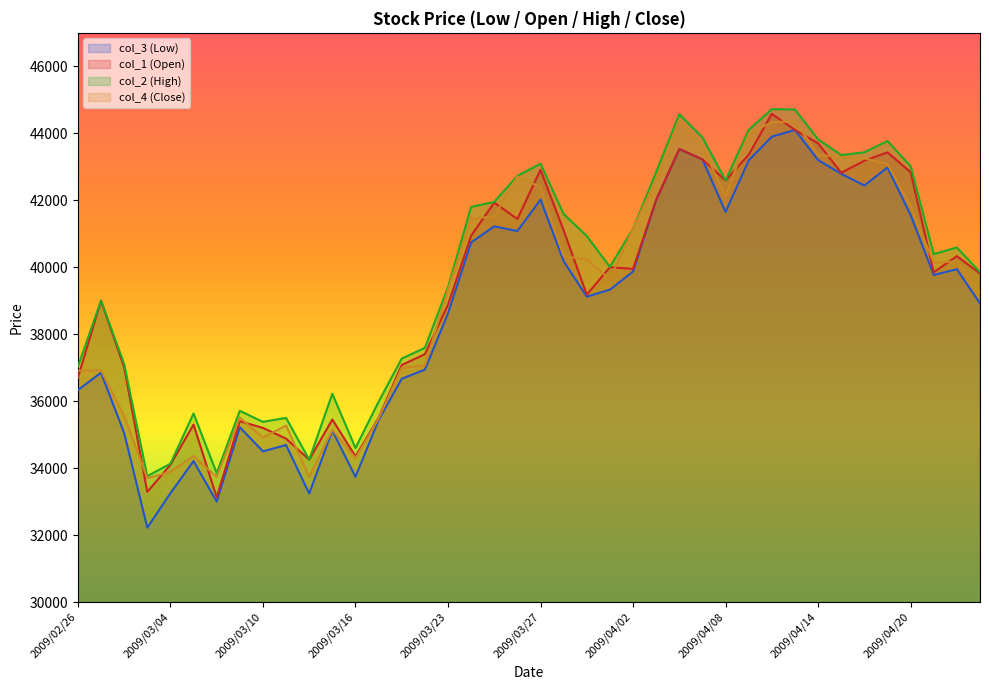

At which category is the sum across all series the highest?

2009/04/10